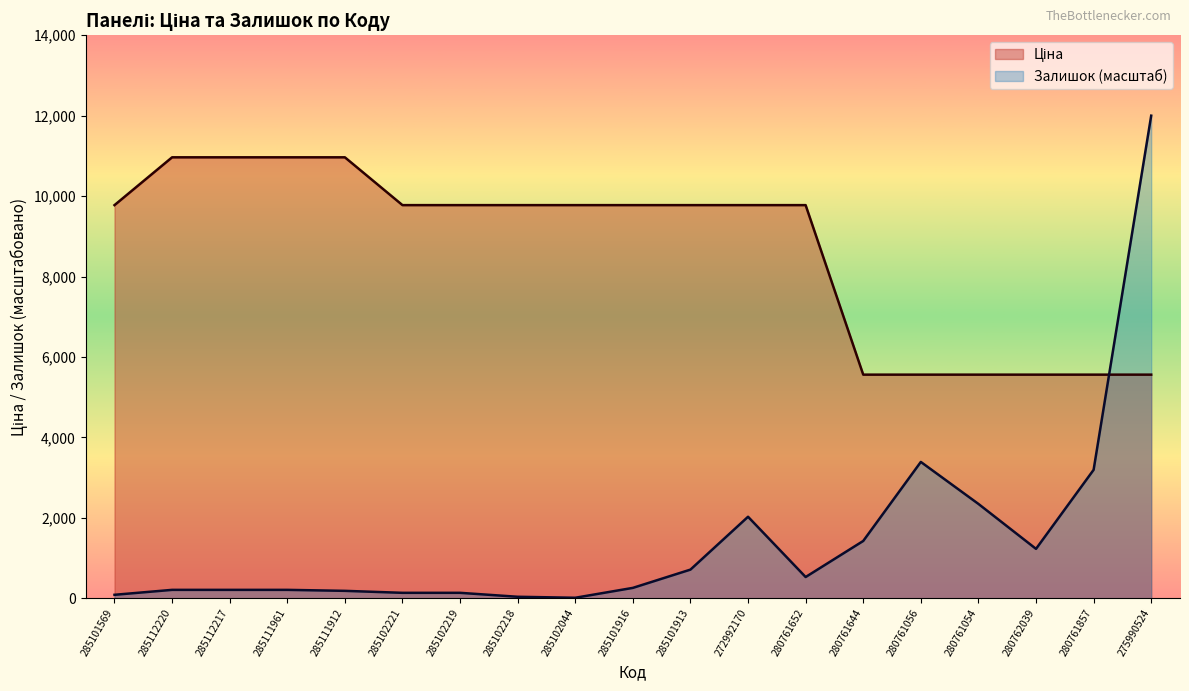

What is the maximum value for Ціна?

10964.4